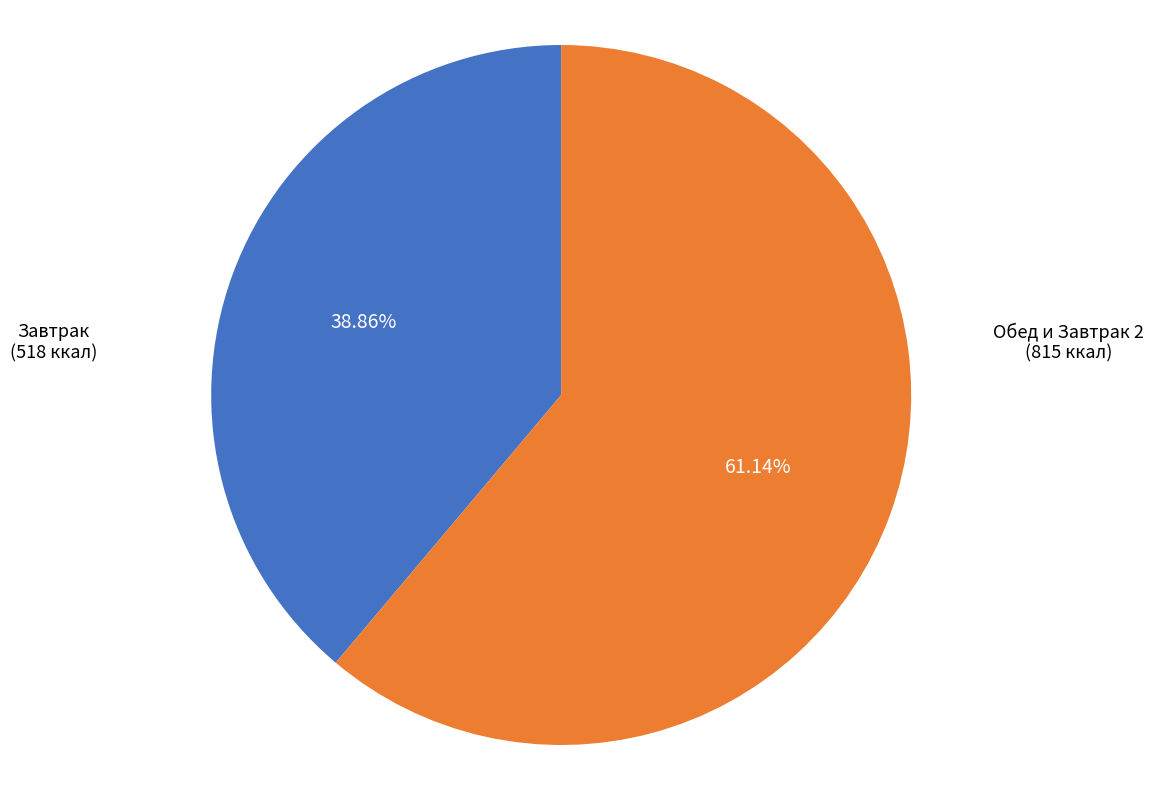

Is there any slice that represents more than half of the pie?

Yes